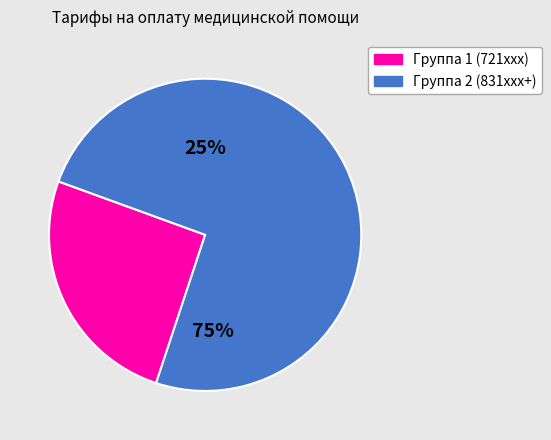

Does 1 account for over 50% of the chart?

No